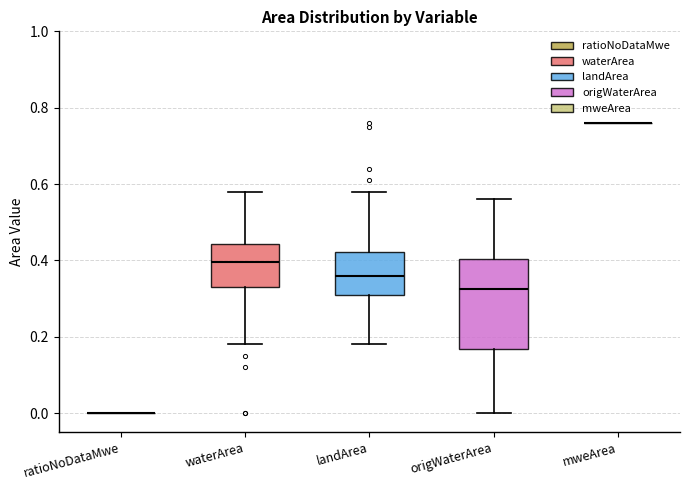

Reading left to right, transcribe this box plot: for each box, give where its median line is, the range the box spans, and where its two whiskers end, as read against the y-axis. The values are not printed on the chart, so give them approximately, as read against the axis.

ratioNoDataMwe: box collapsed to a line at 0.00, whiskers 0.00 to 0.00
waterArea: median 0.40, box 0.34 to 0.44, whiskers 0.18 to 0.58
landArea: median 0.36, box 0.32 to 0.42, whiskers 0.18 to 0.58
origWaterArea: median 0.32, box 0.16 to 0.40, whiskers 0.00 to 0.56
mweArea: box collapsed to a line at 0.76, whiskers 0.76 to 0.76